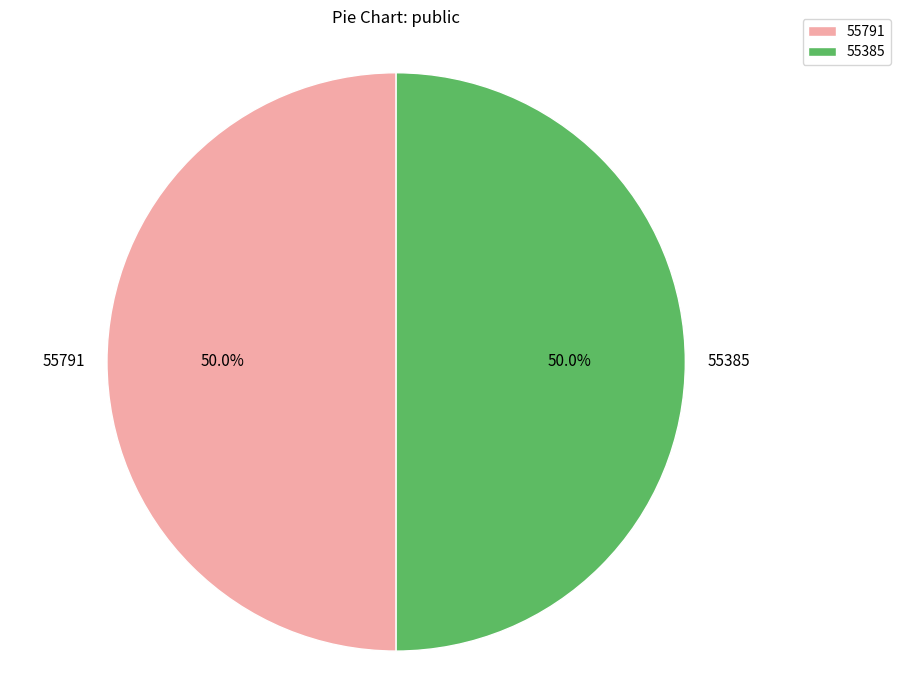

Is the sum of 55791 and 55385 greater than half?

Yes